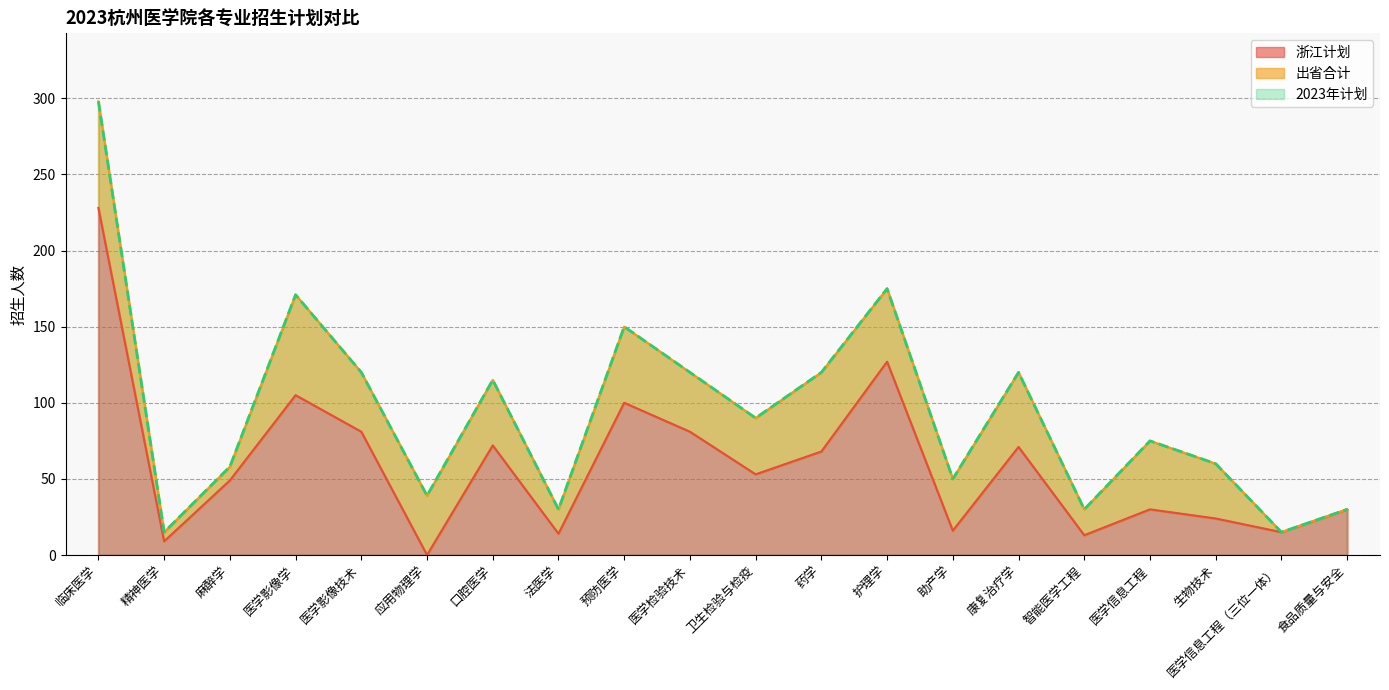

Between 精神医学 and 药学, which series saw the biggest shift?

2023年计划